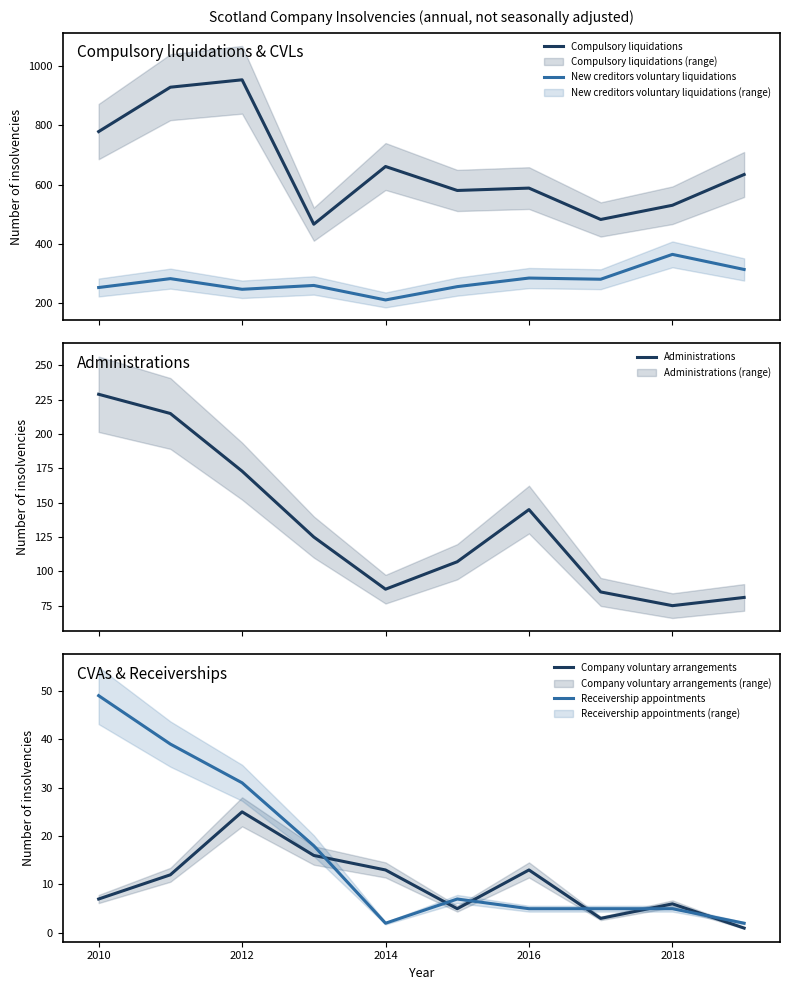

What is the lowest value of the Compulsory liquidations series?

466